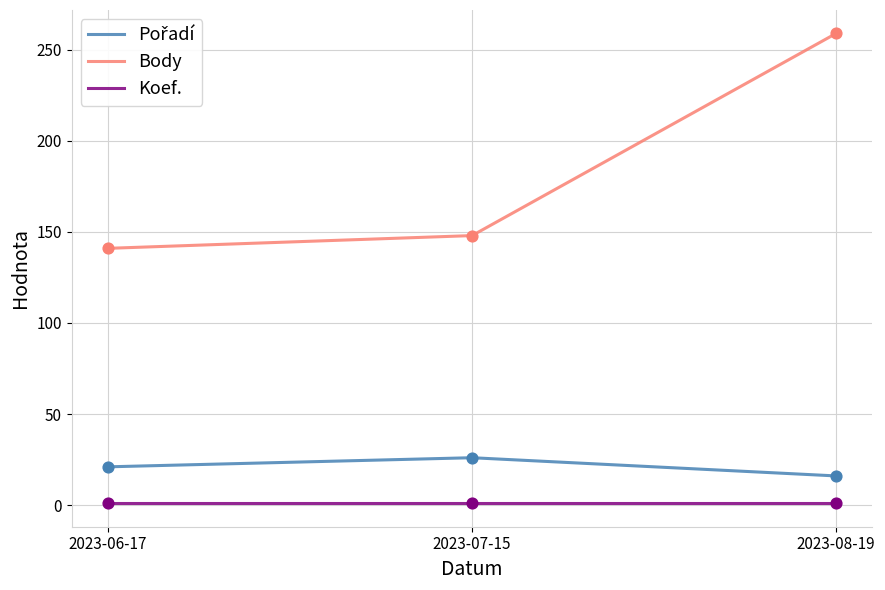

Which series has the largest range (max minus min)?

Body